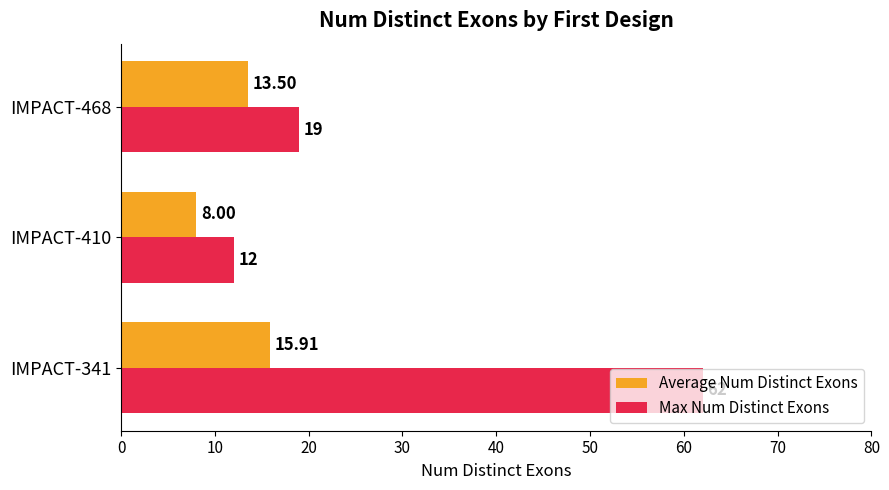

At how many categories does at least one series exceed 59?

1